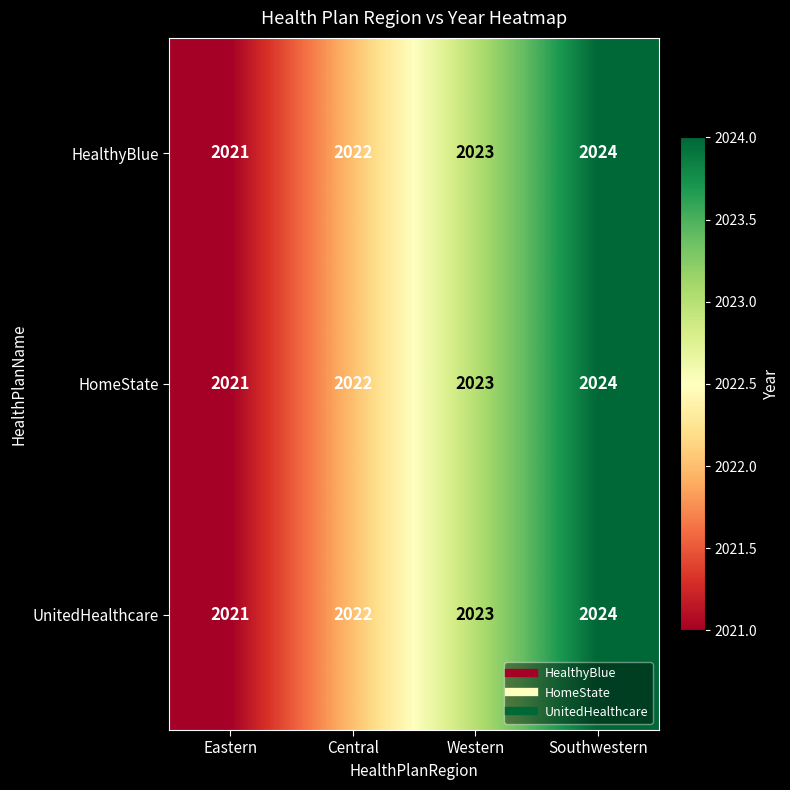

What is the difference between the maximum and minimum values in the HomeState series?

3